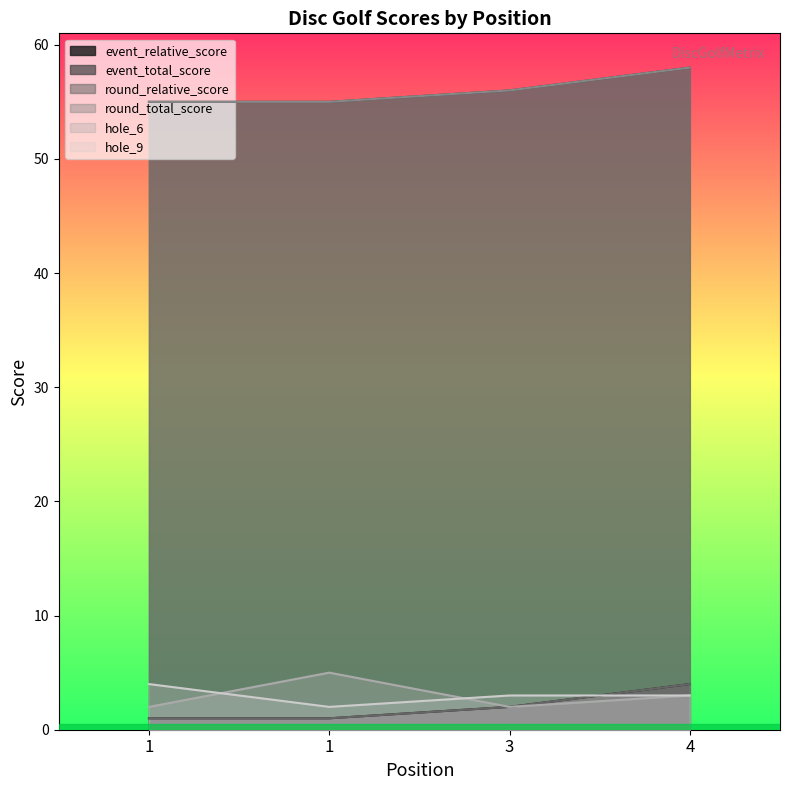

How many values in the round_relative_score series are below 2?

2